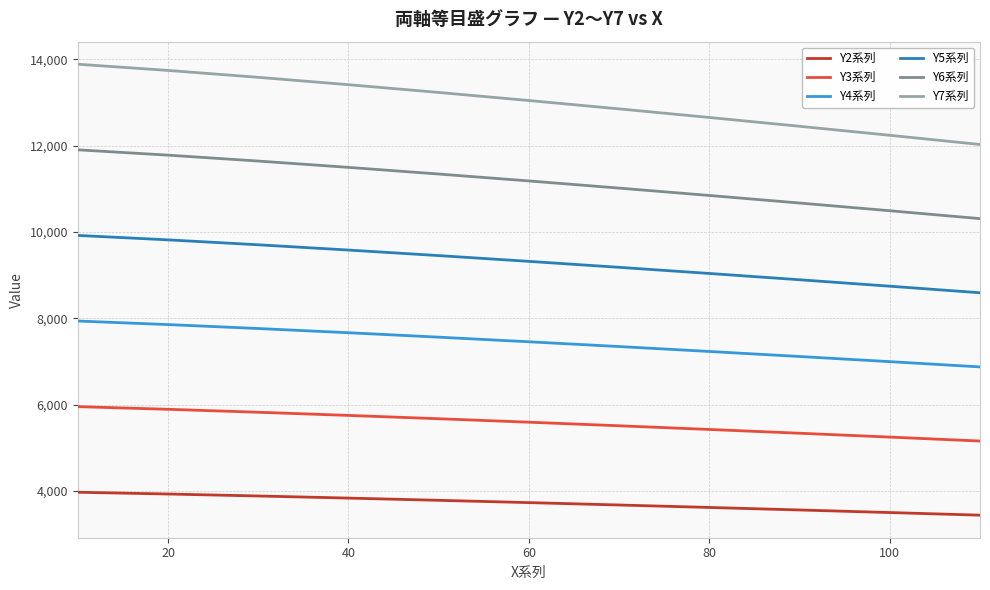

Which series has the largest range (max minus min)?

Y7系列